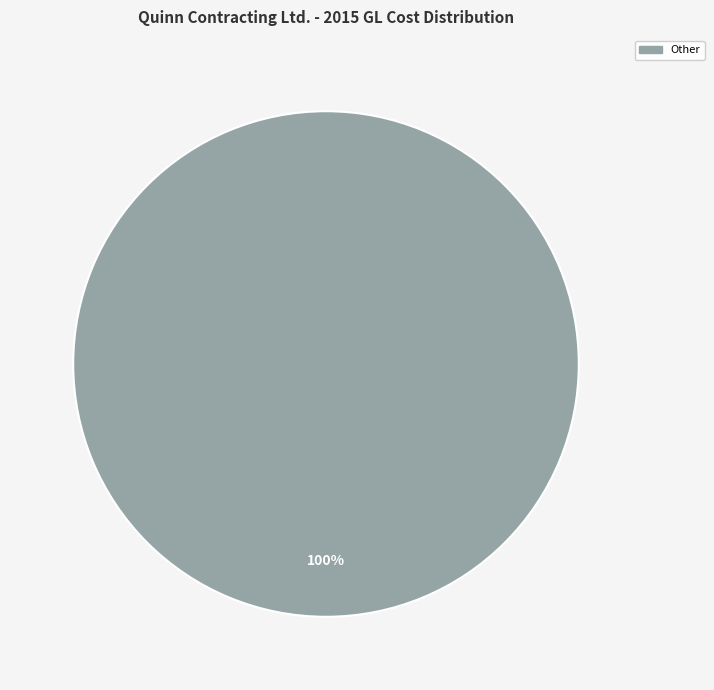

Does any single category account for the majority?

Yes